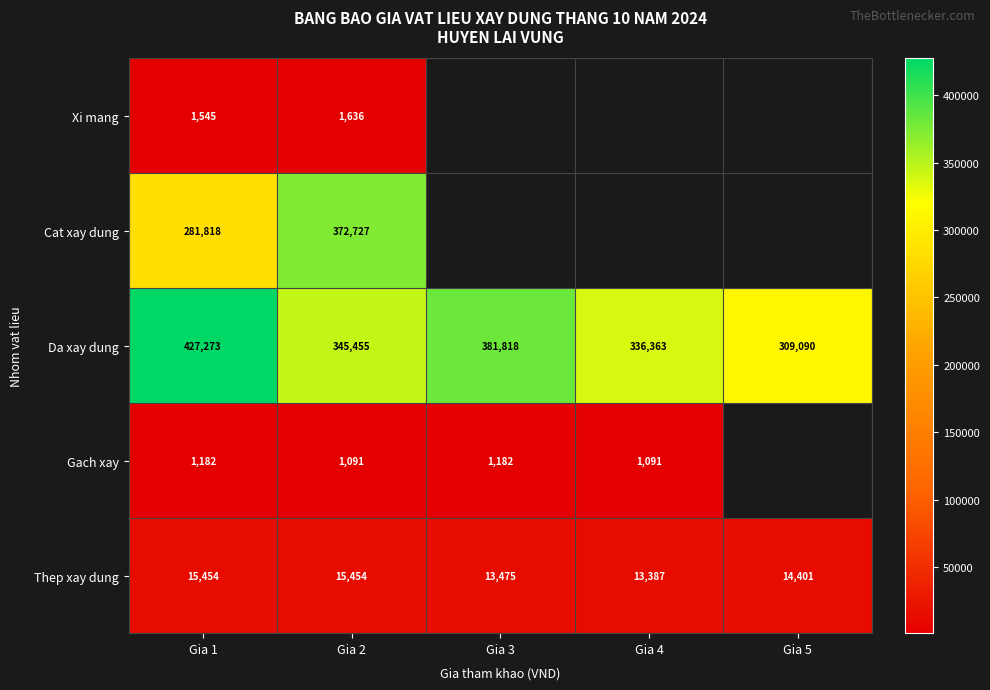

What is the minimum value for Thep xay dung?

13387